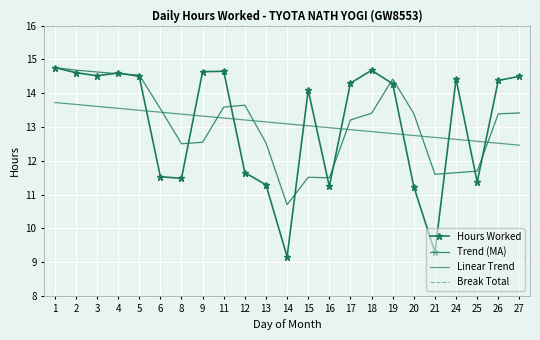

True or false: Hours Worked has more than 0 points higher than both neighbors.

True